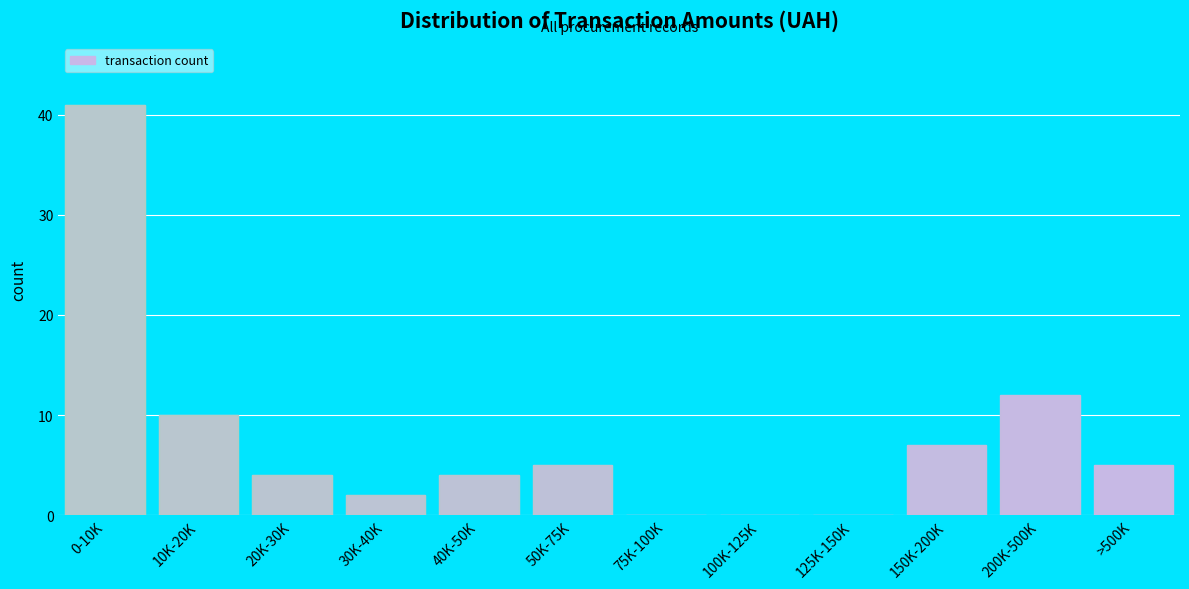

Reading left to right, list all the values displayed in this chart.

0-10K=41	10K-20K=10	20K-30K=4	30K-40K=2	40K-50K=4	50K-75K=5	75K-100K=0	100K-125K=0	125K-150K=0	150K-200K=7	200K-500K=12	>500K=5